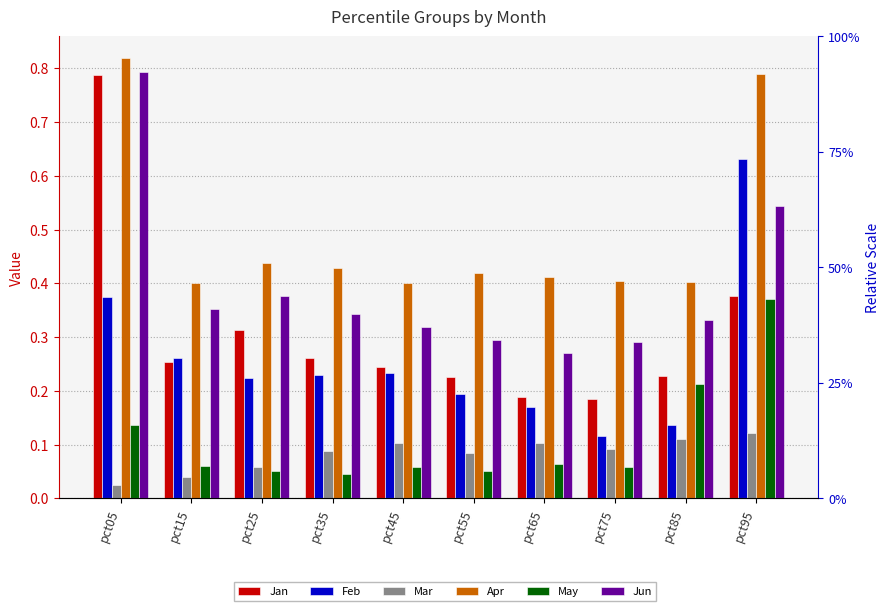

What is the total value across all series at pct75?

1.1